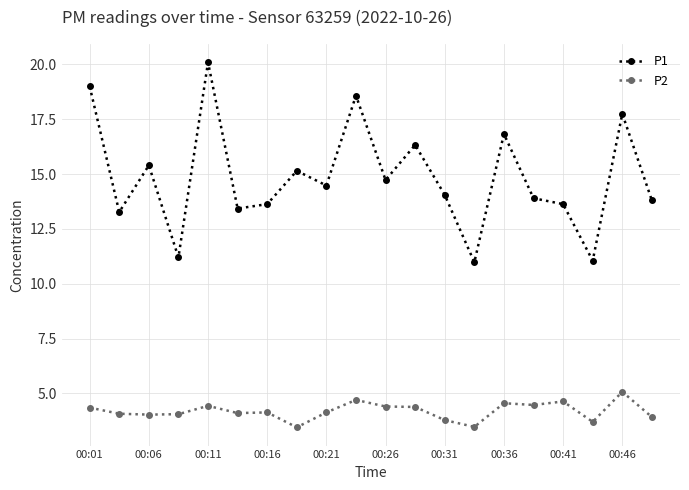

How many interior local valleys does the P1 series have?

7